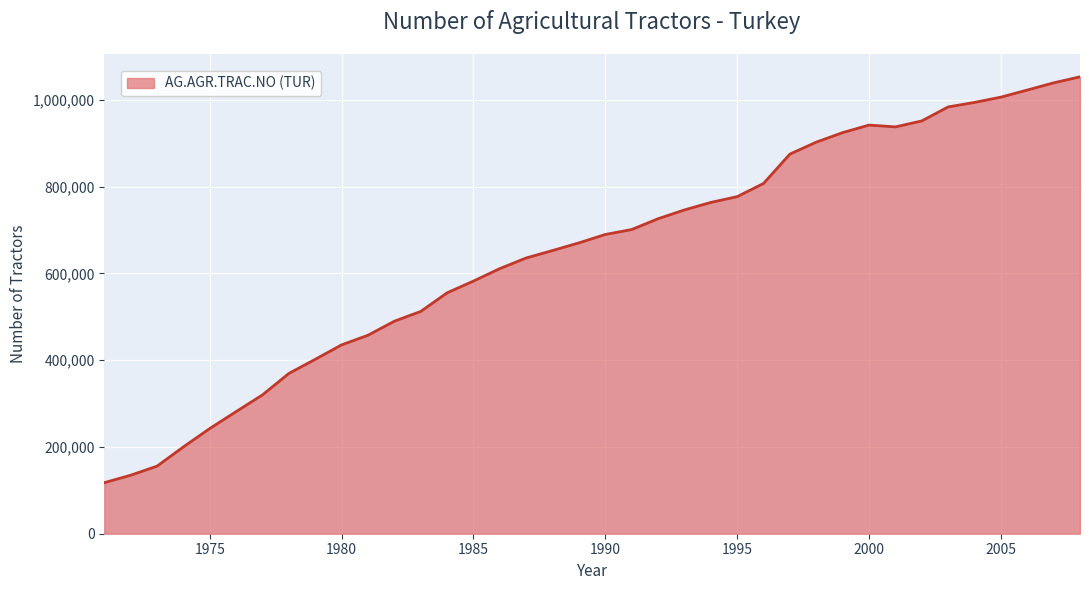

What is the maximum value shown in the chart?

1052975